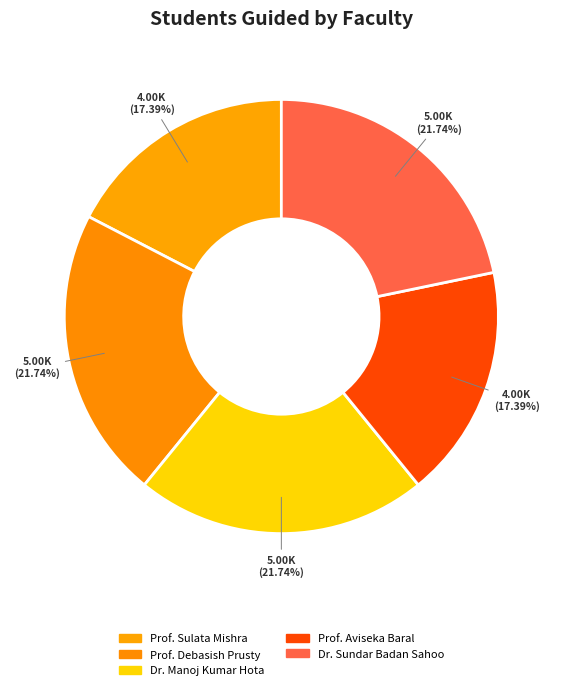

Count the number of slices in the pie.

5